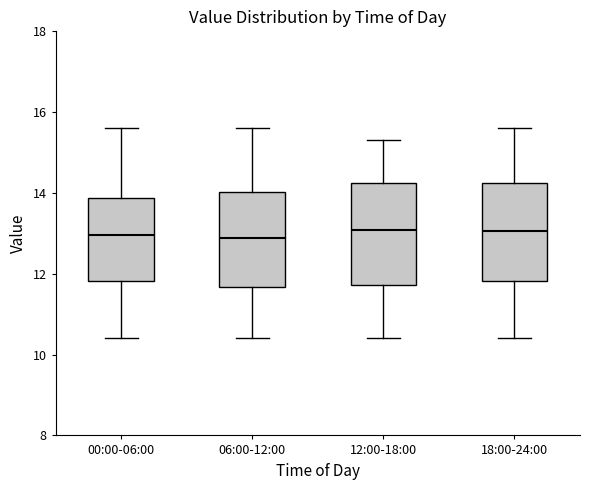

Reading left to right, transcribe this box plot: for each box, give where its median line is, the range the box spans, and where its two whiskers end, as read against the y-axis. The values are not printed on the chart, so give them approximately, as read against the axis.

00:00-06:00: median 13.0, box 11.8 to 13.8, whiskers 10.4 to 15.6
06:00-12:00: median 12.8, box 11.6 to 14.0, whiskers 10.4 to 15.6
12:00-18:00: median 13.0, box 11.8 to 14.2, whiskers 10.4 to 15.4
18:00-24:00: median 13.0, box 11.8 to 14.2, whiskers 10.4 to 15.6